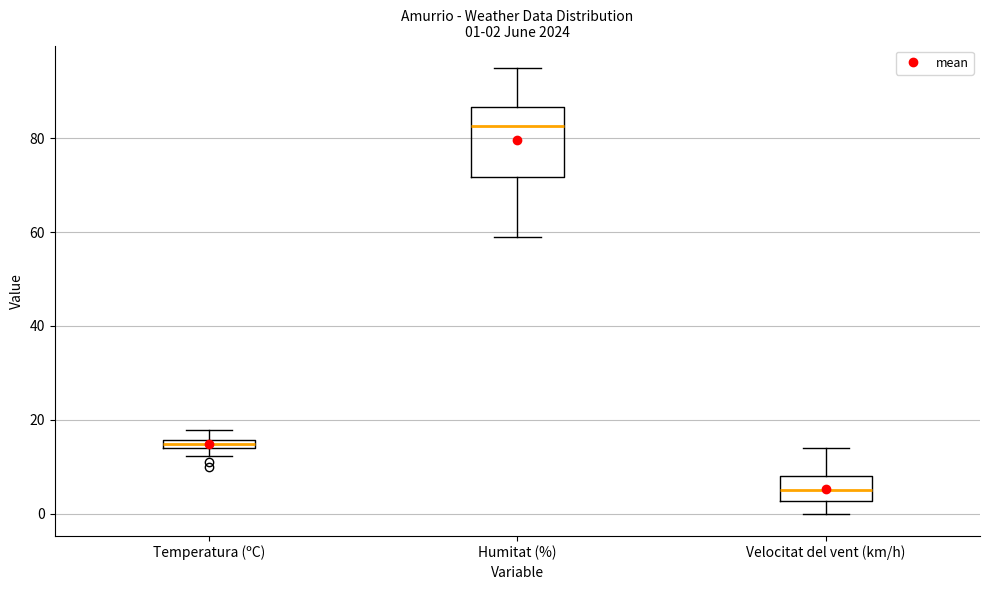

Which box has the lowest median line?

Velocitat del vent (km/h)